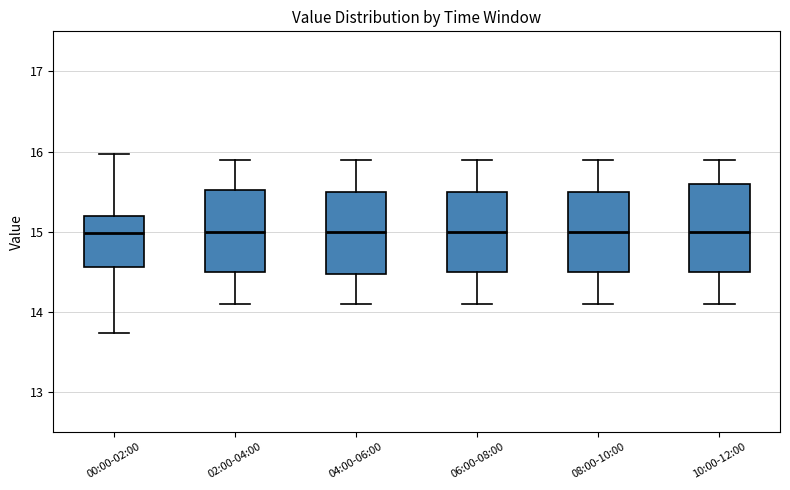

Reading left to right, read every box against the y-axis: the position of its median line, the range the box covers, and the ends of its whiskers. The values are not printed on the chart, so give them approximately, as read against the axis.

00:00-02:00: median 15.0, box 14.6 to 15.2, whiskers 13.7 to 16.0
02:00-04:00: median 15.0, box 14.5 to 15.5, whiskers 14.1 to 15.9
04:00-06:00: median 15.0, box 14.5 to 15.5, whiskers 14.1 to 15.9
06:00-08:00: median 15.0, box 14.5 to 15.5, whiskers 14.1 to 15.9
08:00-10:00: median 15.0, box 14.5 to 15.5, whiskers 14.1 to 15.9
10:00-12:00: median 15.0, box 14.5 to 15.6, whiskers 14.1 to 15.9